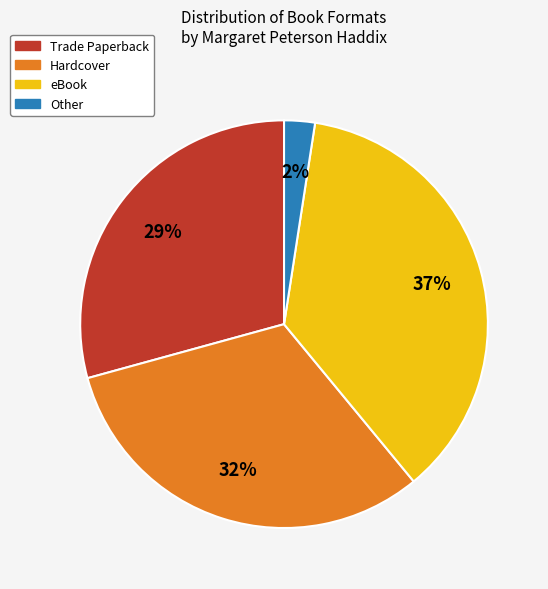

Which slice is the largest?

eBook